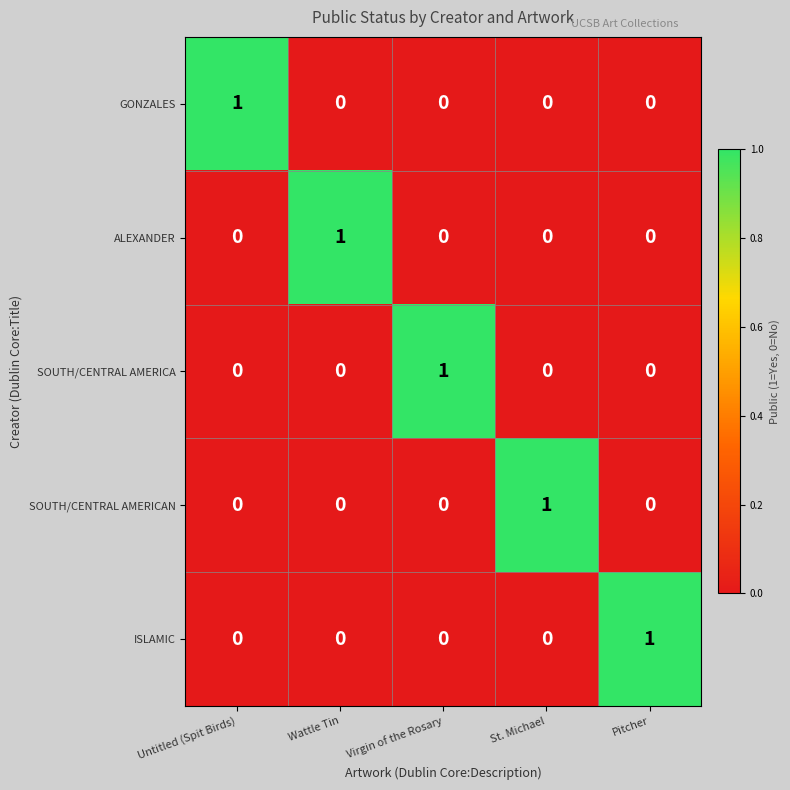

Reading right to left, list all the values displayed in this chart.

GONZALES: 0	0	0	0	1
ALEXANDER: 0	0	0	1	0
SOUTH/CENTRAL AMERICA: 0	0	1	0	0
SOUTH/CENTRAL AMERICAN: 0	1	0	0	0
ISLAMIC: 1	0	0	0	0